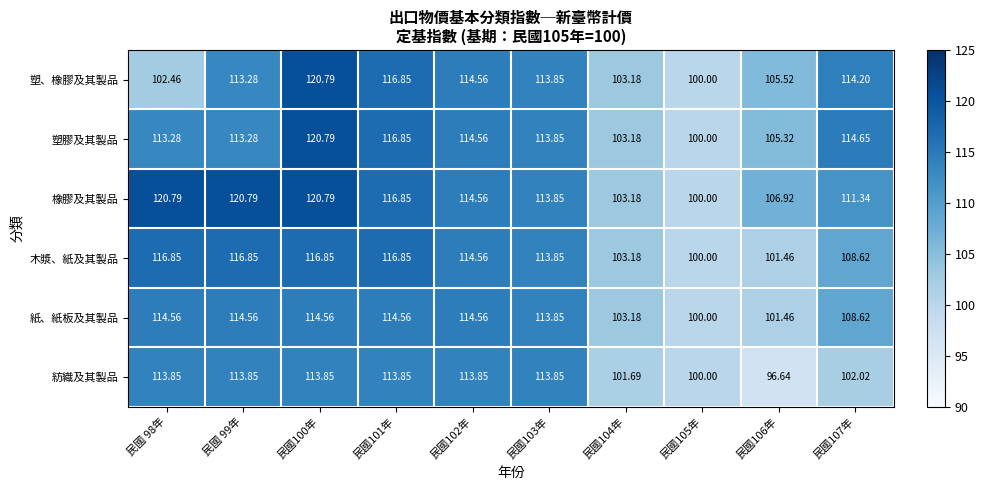

Is the value of 紡織及其製品 at 民國102年 greater than the value of 塑、橡膠及其製品 at 民國 98年?

Yes